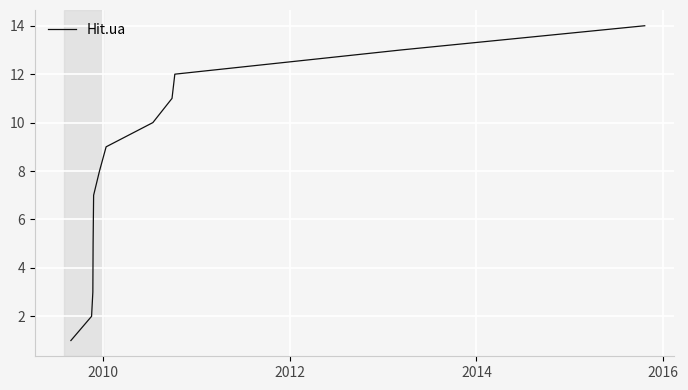

What is the difference between the maximum and minimum values?

13